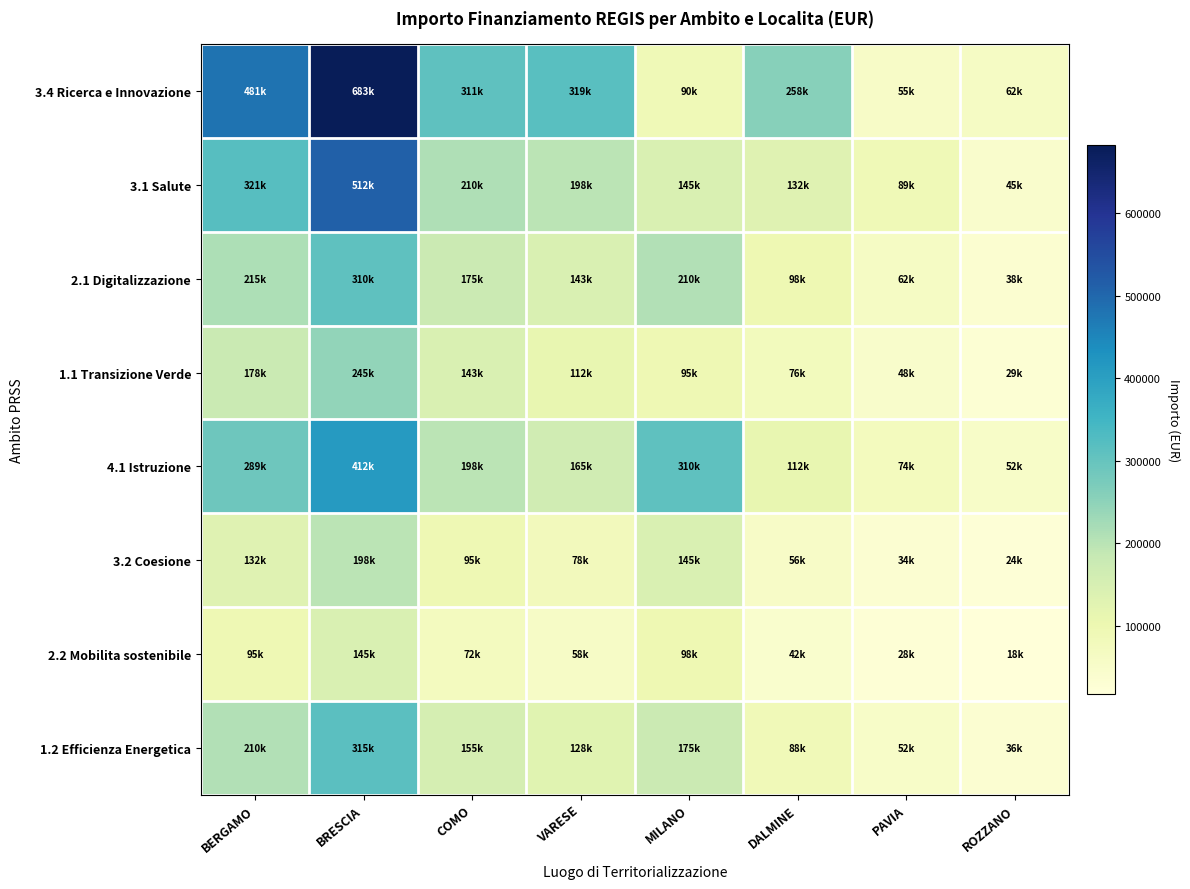

Which category has the highest value across all series?

BRESCIA